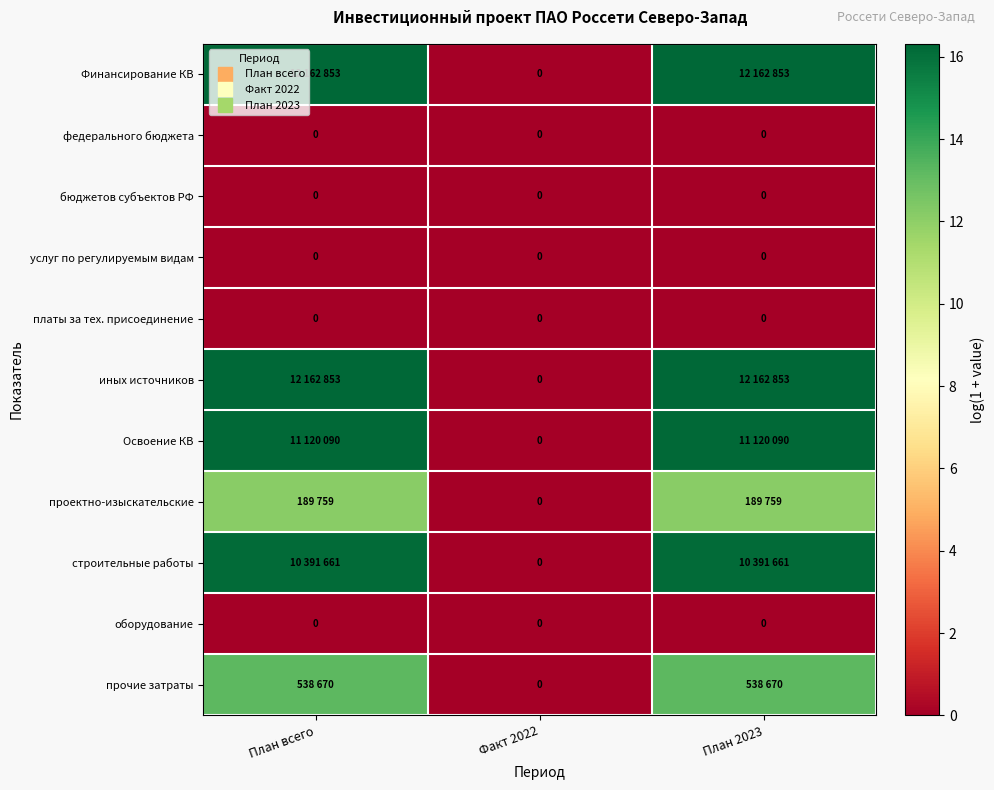

What is the total value across all series at План 2023?

90.4